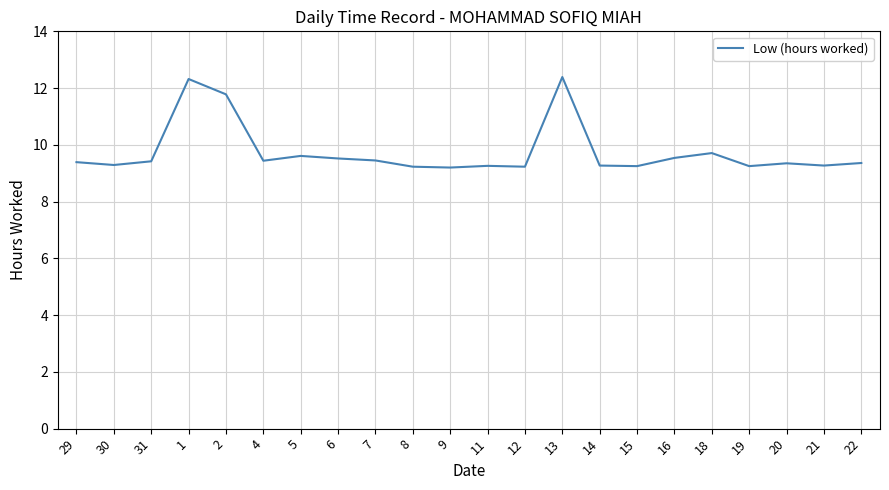

How many lines are shown in the chart?

1